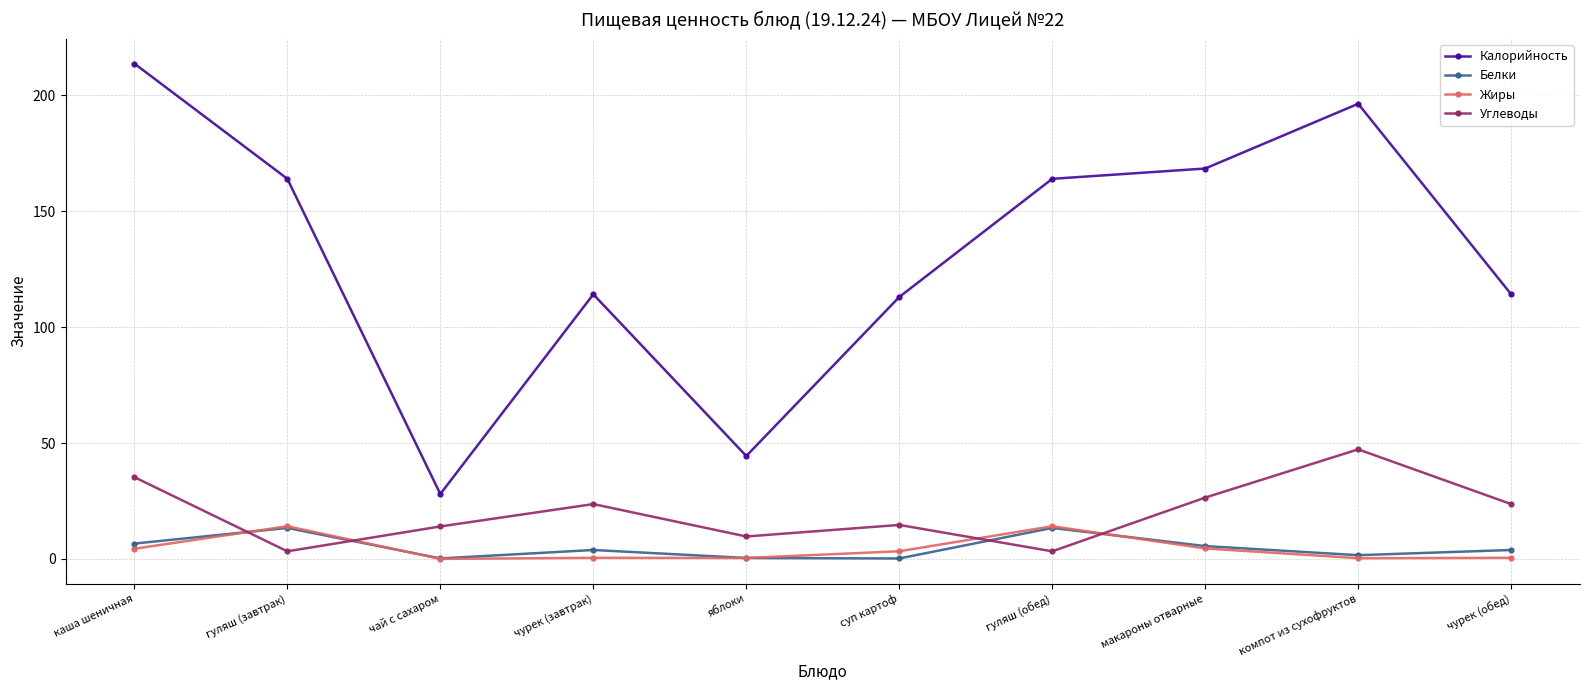

Between яблоки and компот из сухофруктов, which series saw the biggest shift?

Калорийность